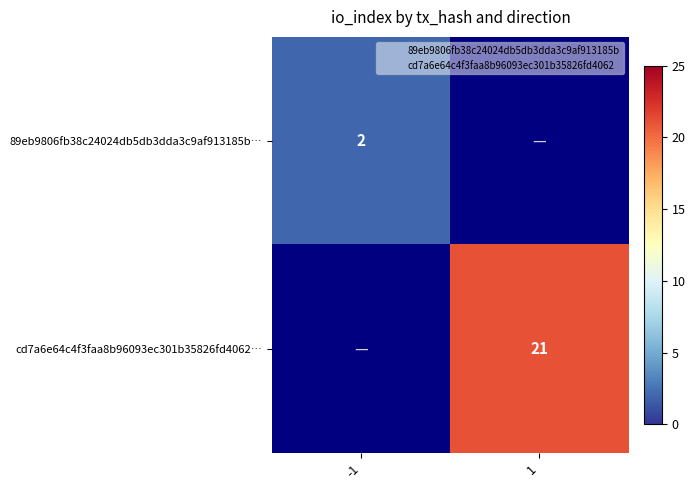

What is the smallest value displayed?

2.0